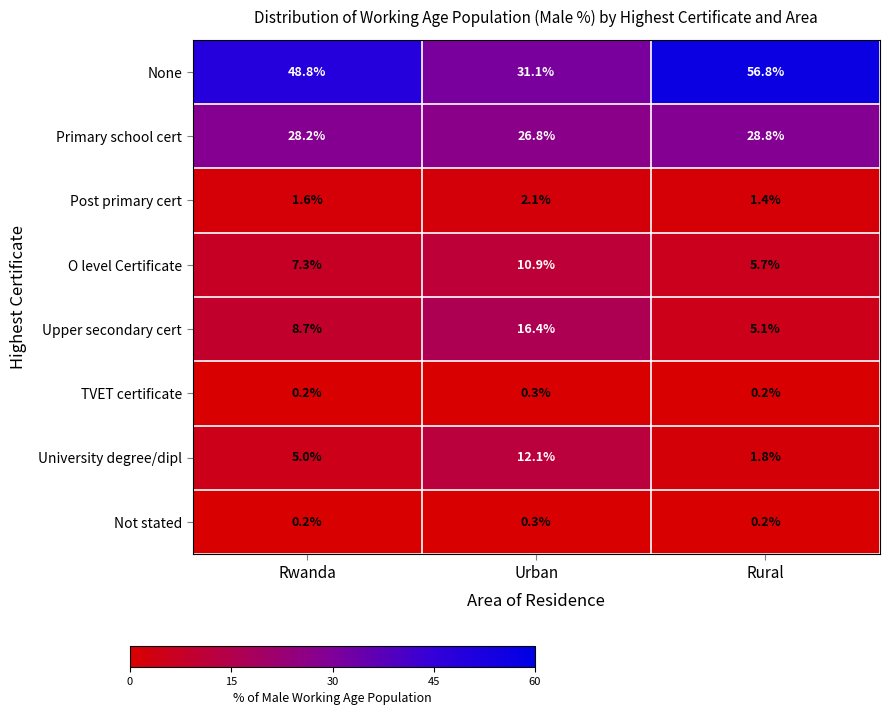

Count the TVET certificate values in the range 0 to 1.

3